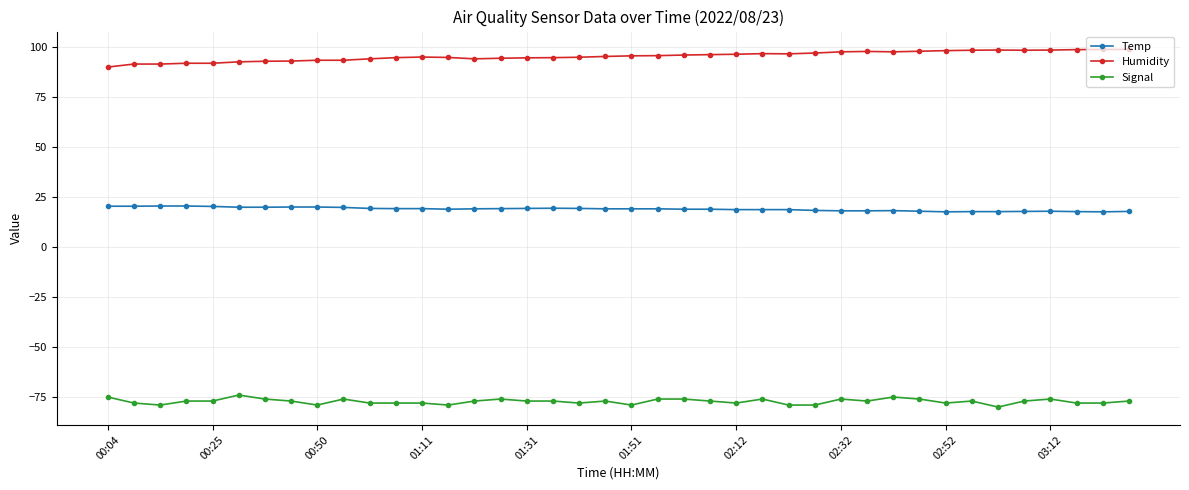

True or false: Signal and Humidity cross at least once.

False